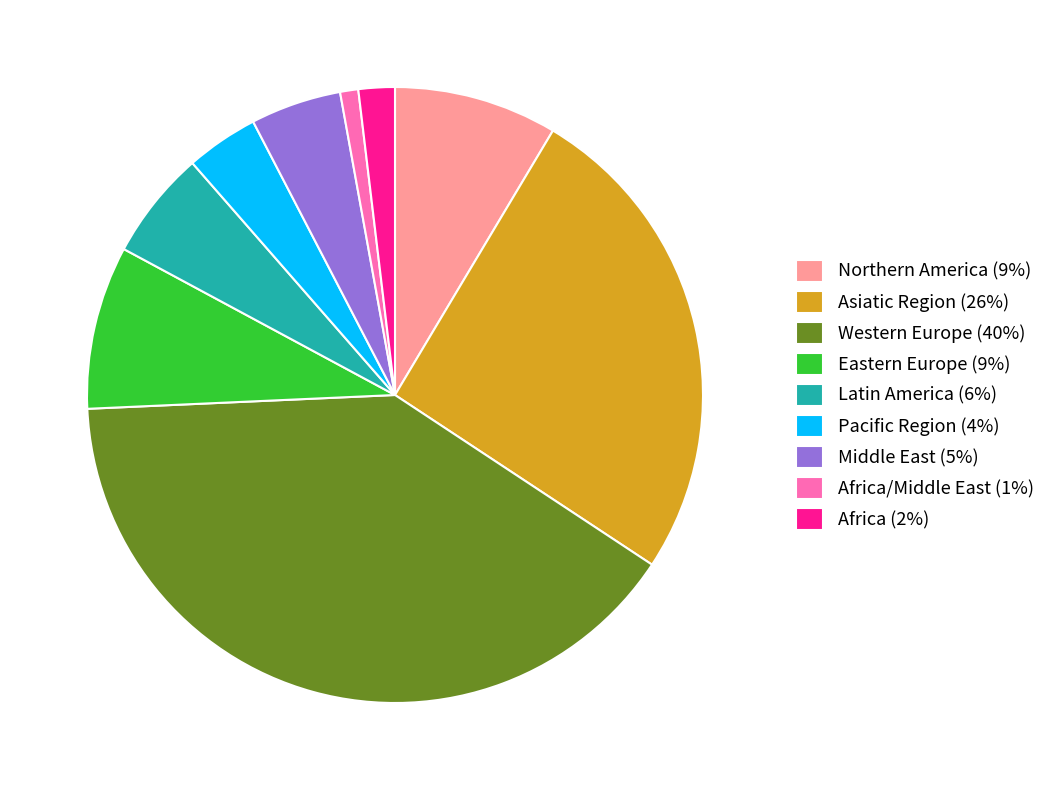

Between Northern America (9%) and Africa (2%), which is larger?

Northern America (9%)